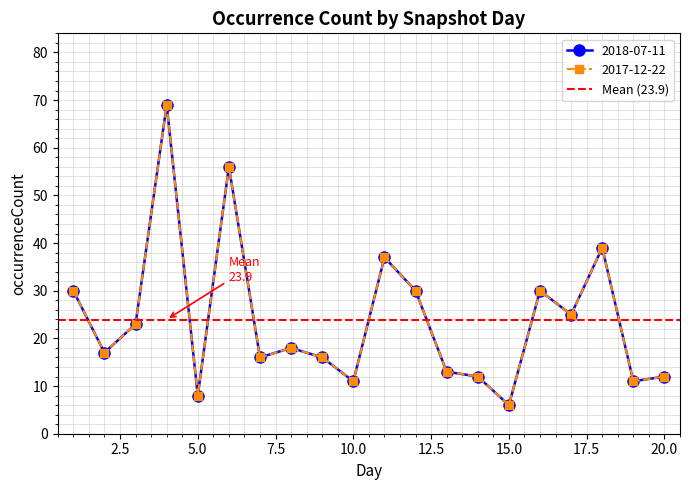

What are all the series names shown in the legend?

2018-07-11, 2017-12-22